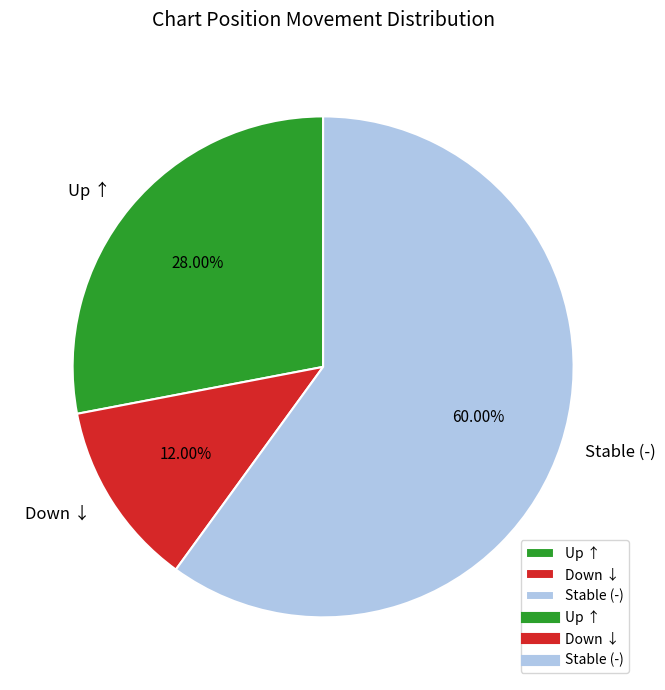

How many slices are in this pie chart?

3